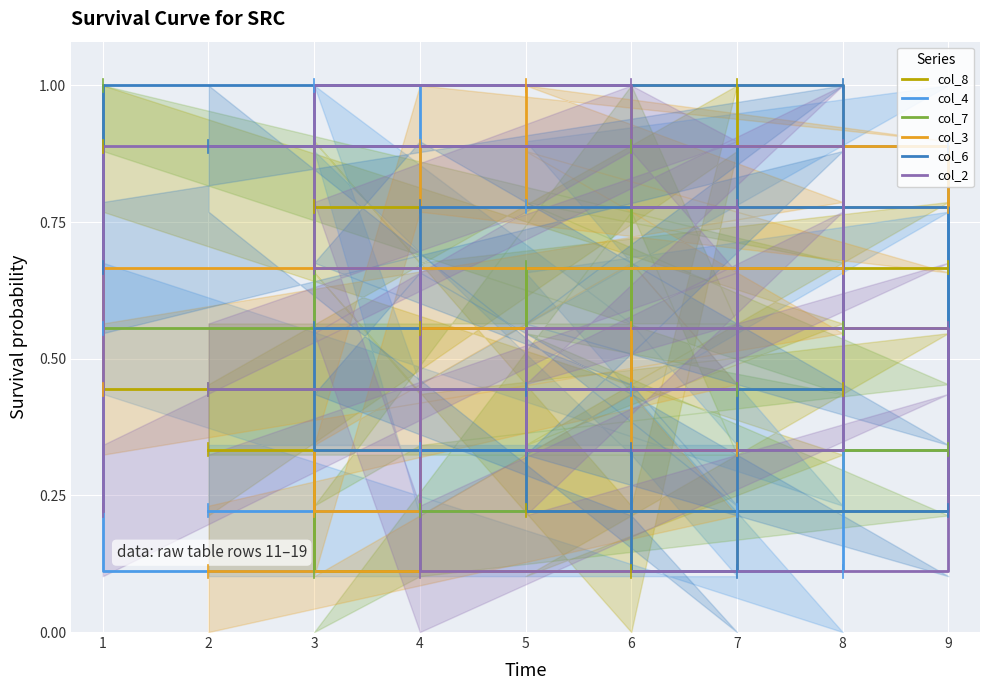

What is the average value of the col_6 series?

0.6